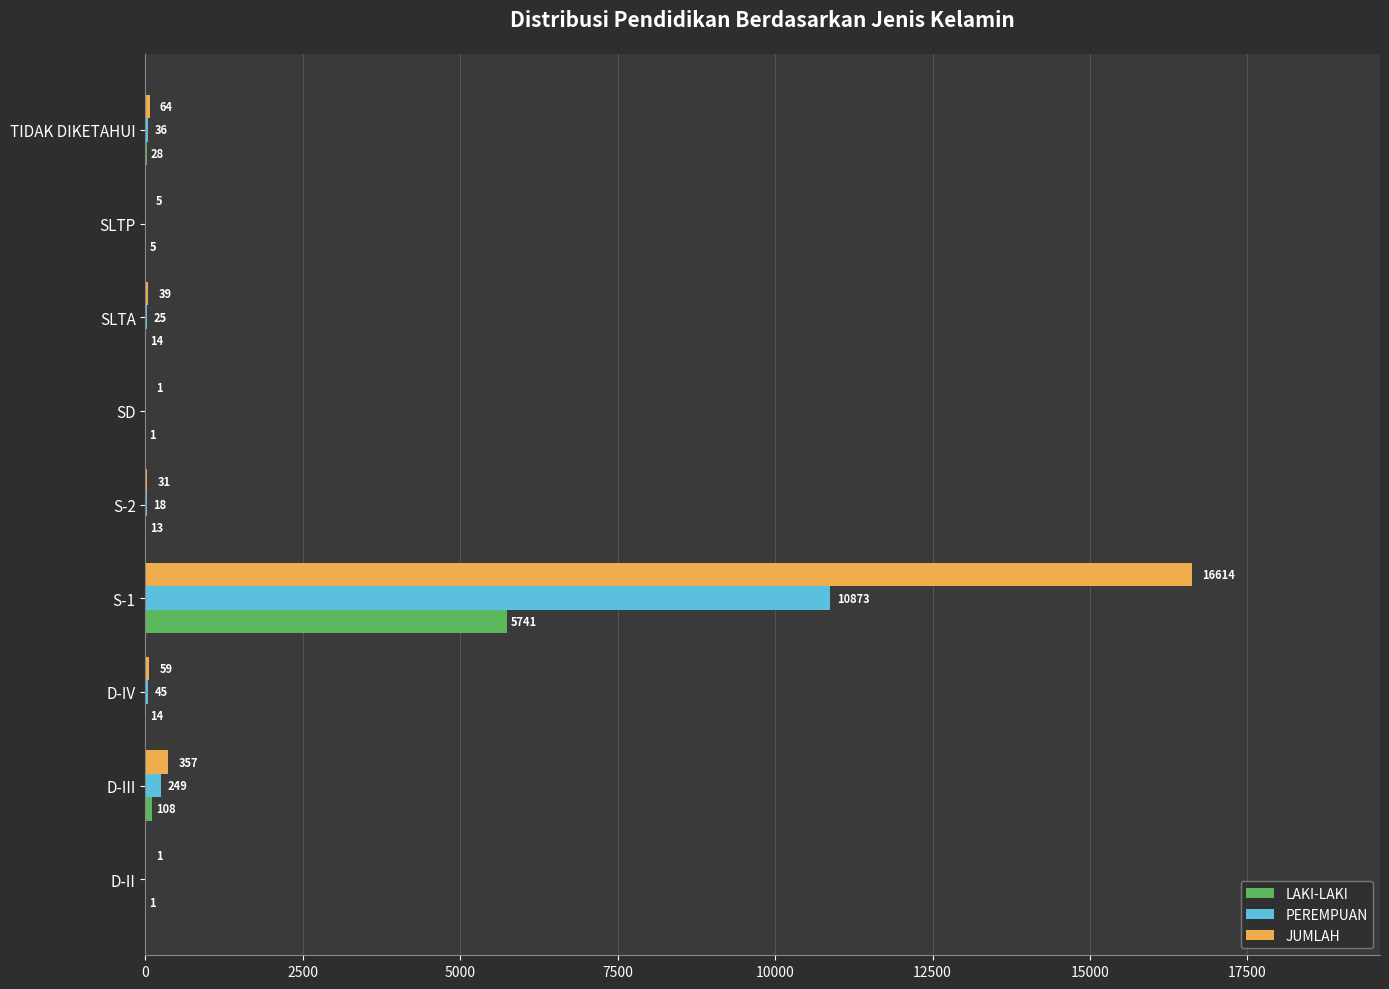

What is the average value of the LAKI-LAKI series?

658